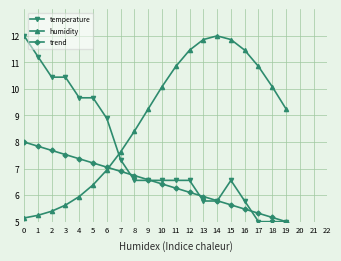

What is the maximum value for trend?

8.0